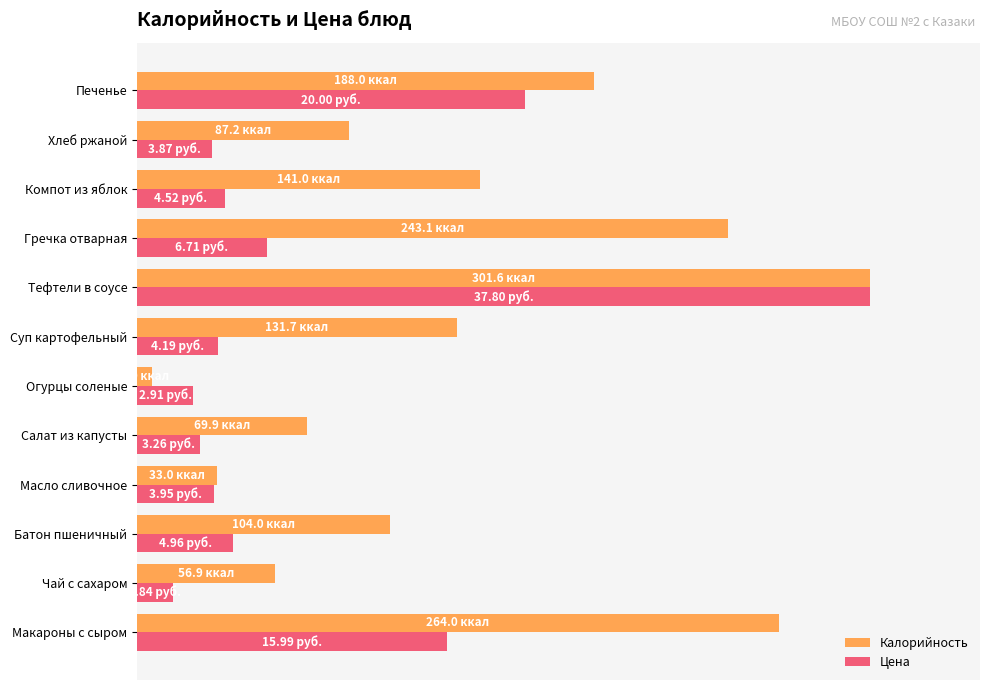

Which category has the highest value in the Цена series?

Тефтели в соусе